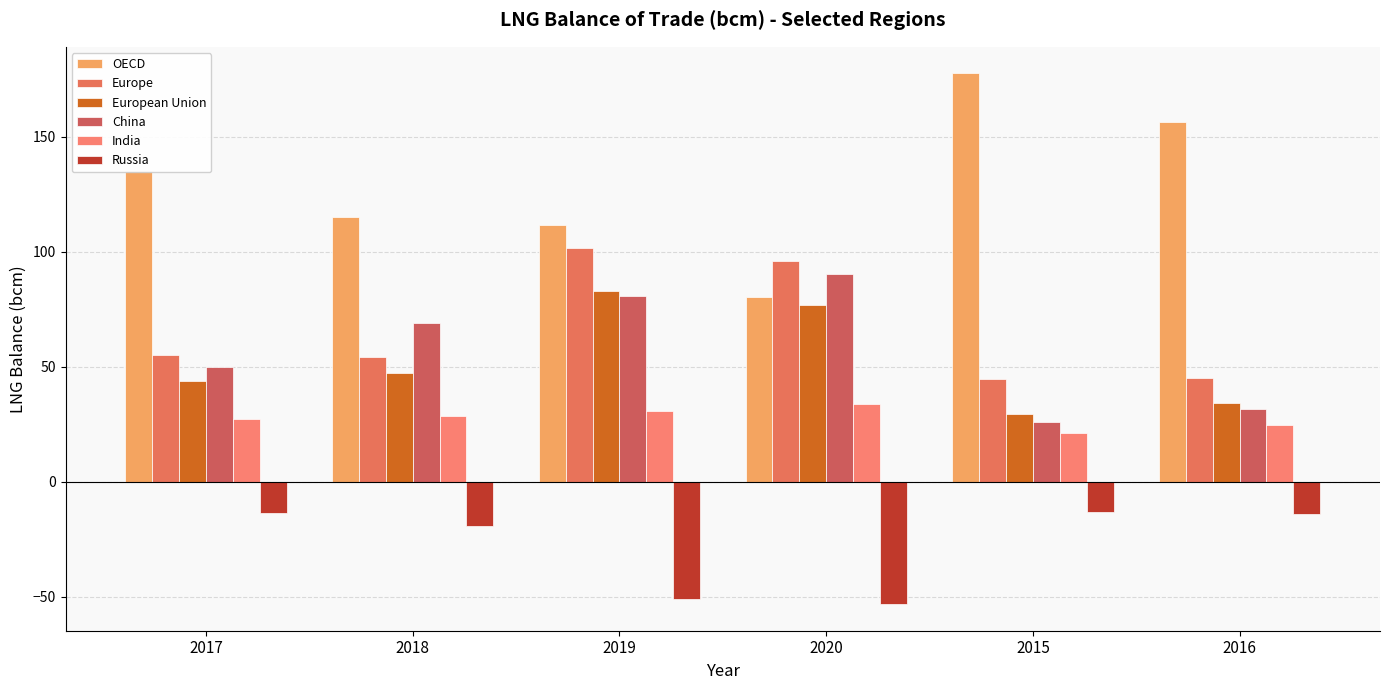

Is the value of European Union at 2017 greater than the value of OECD at 2017?

No